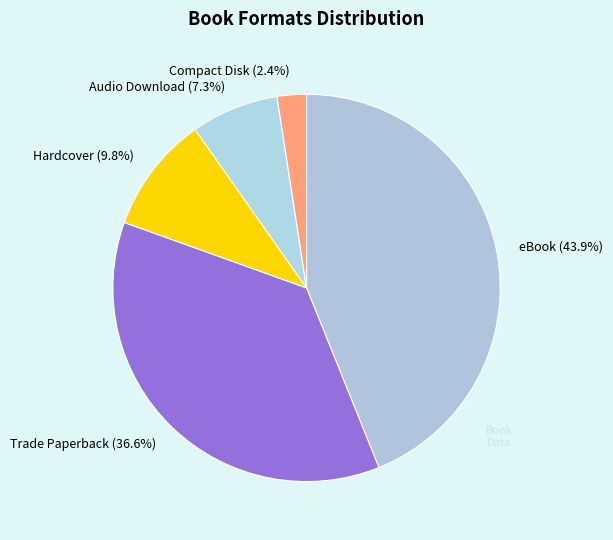

Does Hardcover account for over 50% of the chart?

No